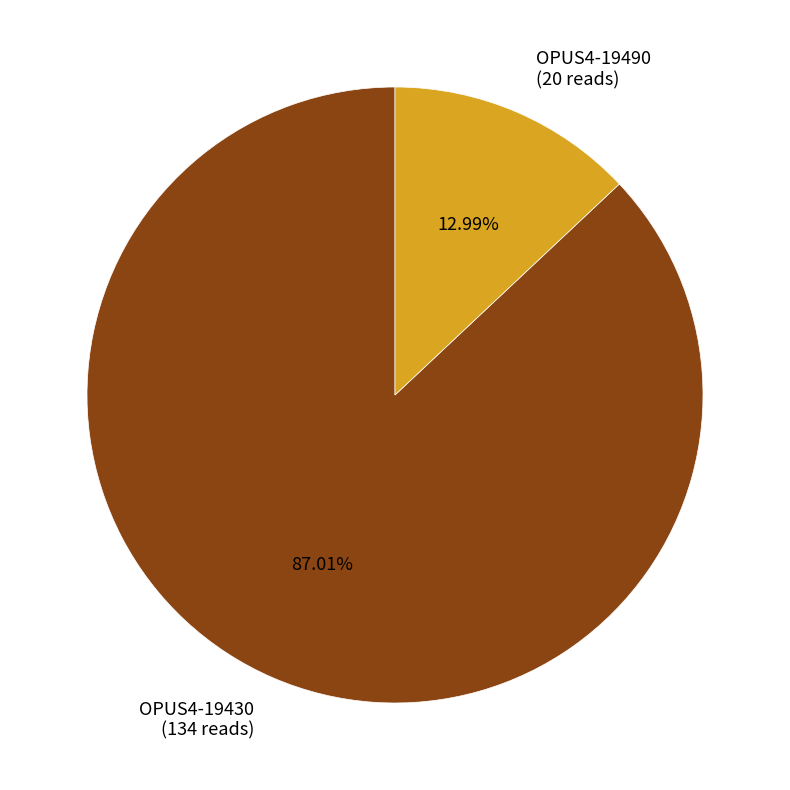

Which slice is the smallest?

OPUS4-19490